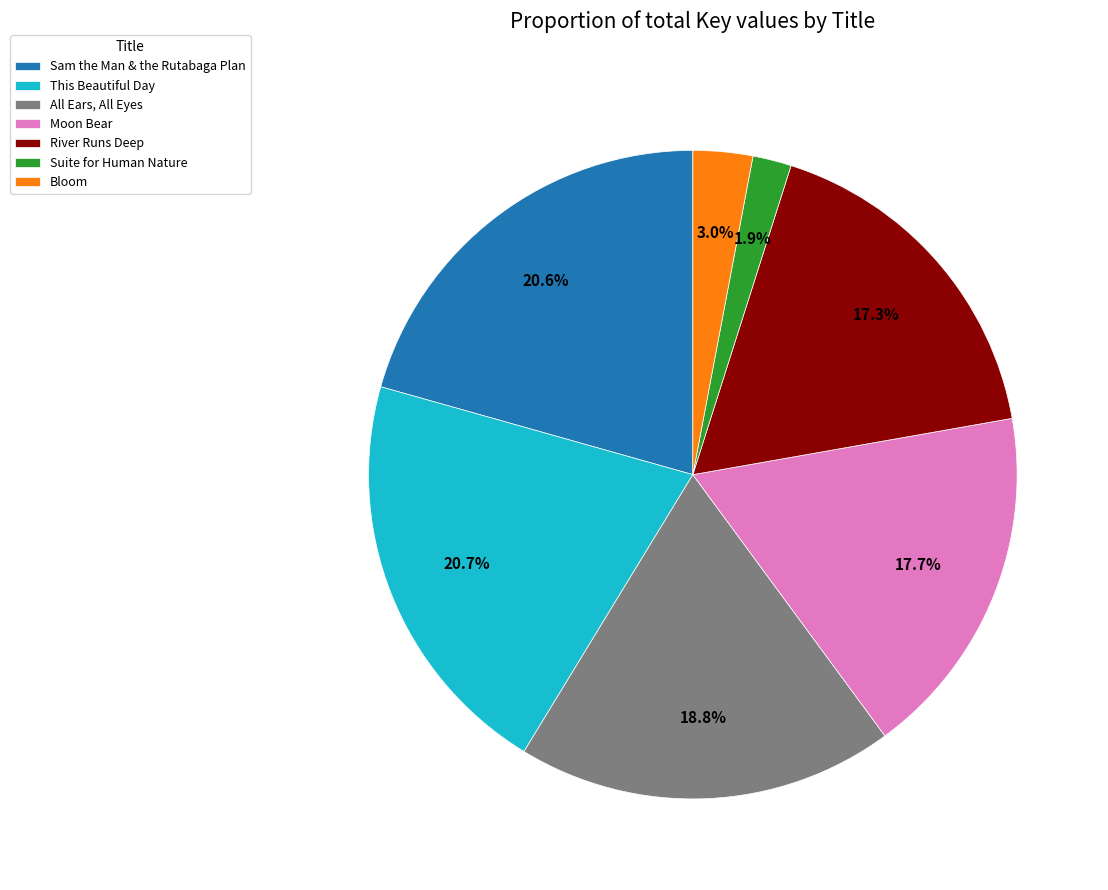

Rank the categories by value from lowest to highest.

Suite for Human Nature, Bloom, River Runs Deep, Moon Bear, All Ears, All Eyes, Sam the Man & the Rutabaga Plan, This Beautiful Day